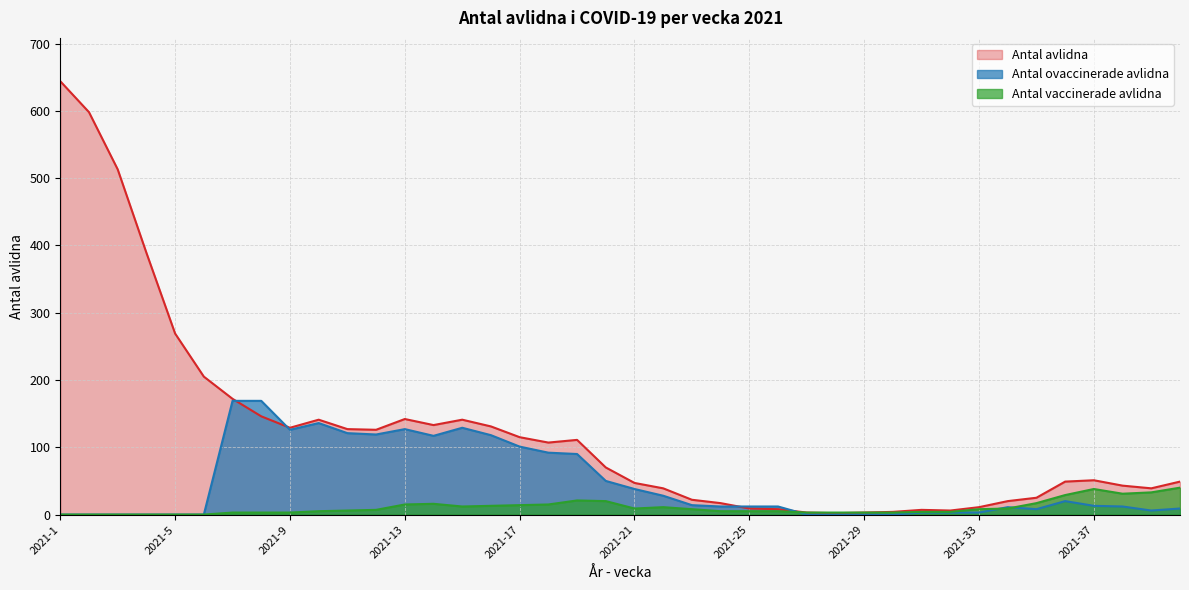

Which series has the widest spread of values?

Antal avlidna